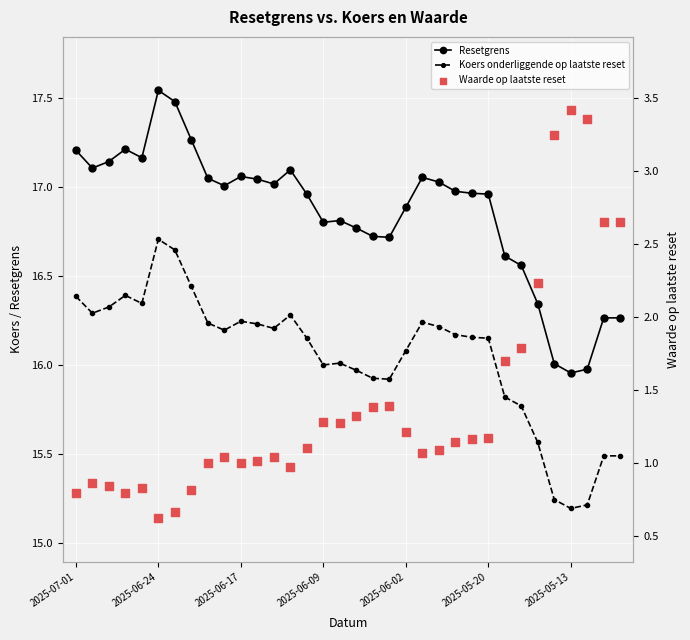

What are all the series names shown in the legend?

Resetgrens, Koers onderliggende op laatste reset, Waarde op laatste reset